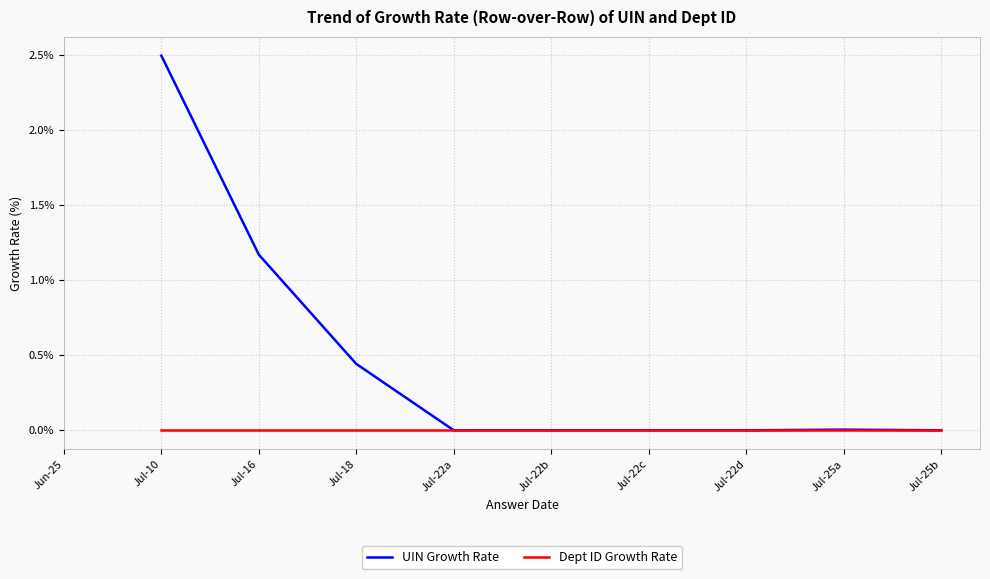

What position from the right is Jul-22b?

5